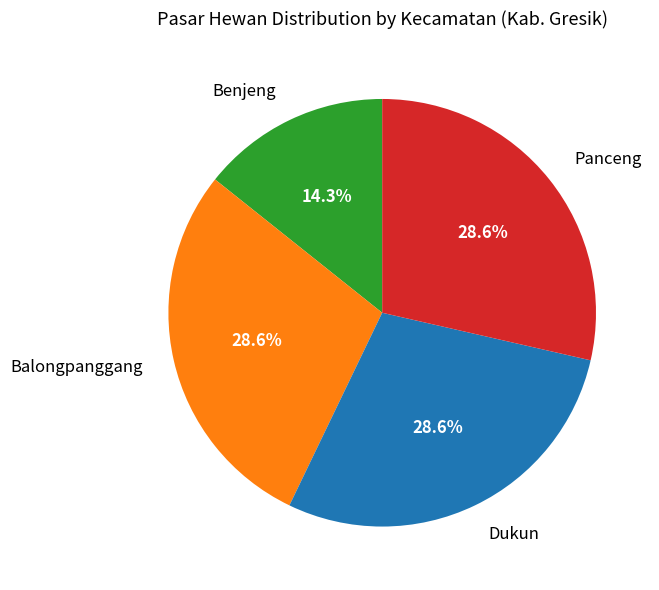

To the nearest percent, what is the combined percentage of Panceng and Dukun?

57%